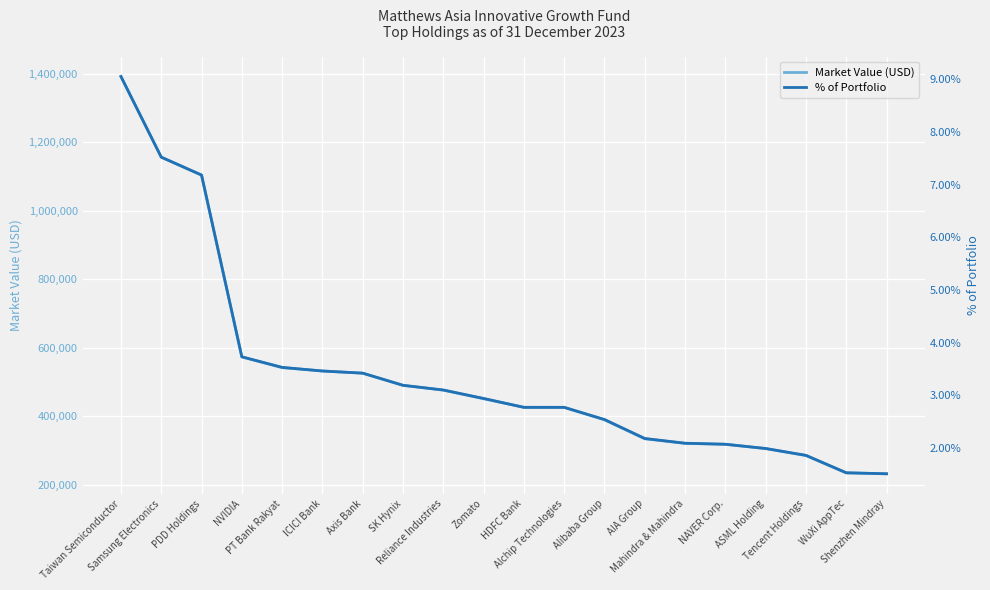

At which category is the sum across all series the highest?

Taiwan Semiconductor